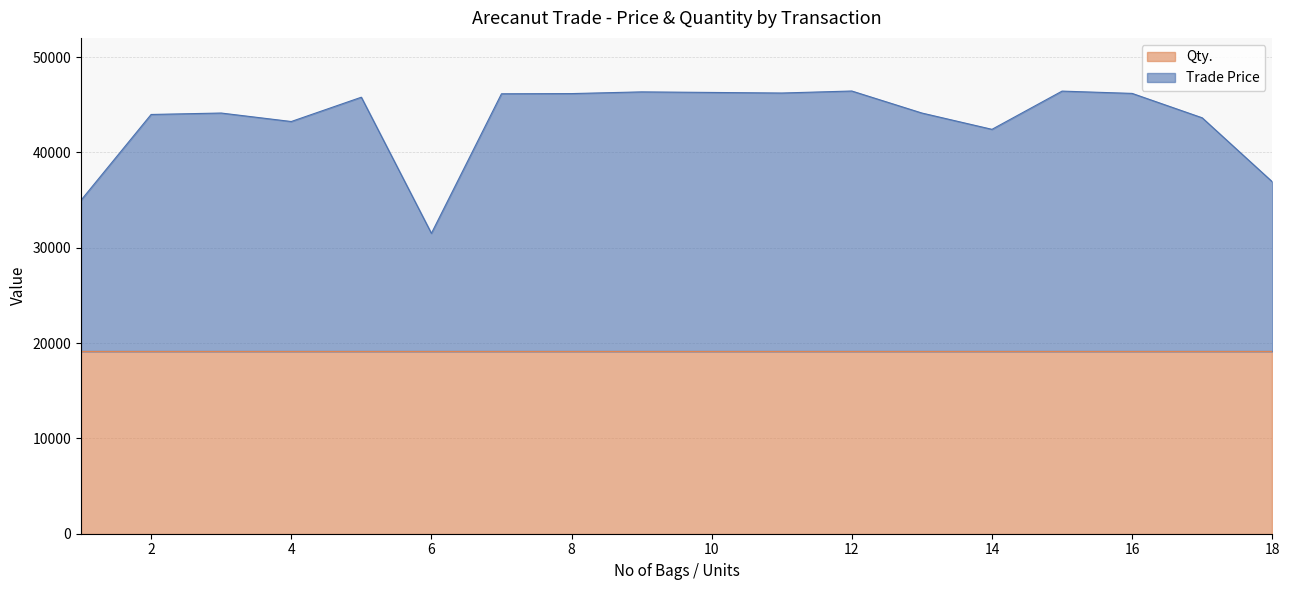

Reading left to right, transcribe all the data shown in this chart.

34992.3	43982.3	44132.3	43242.3	45792.3	31512.3	46152.3	46172.3	46352.3	46292.3	46232.3	46442.3	44132.3	42422.3	46432.3	46192.3	43632.3	36923.3